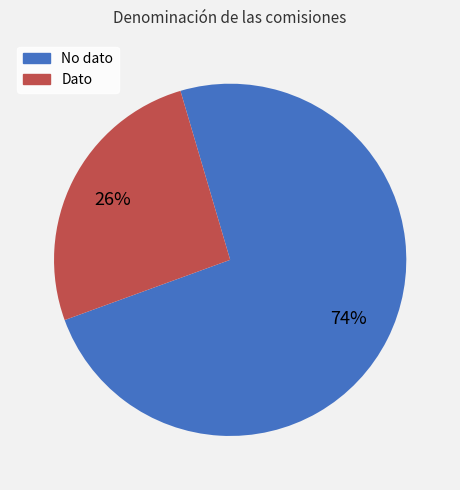

To the nearest percent, what portion does Dato represent?

26%